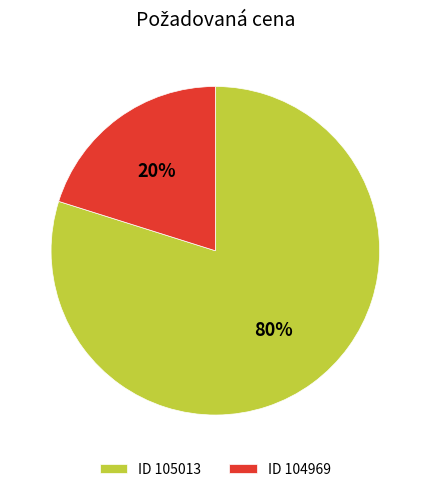

To the nearest percent, what is the combined percentage of ID 105013 and ID 104969?

100%